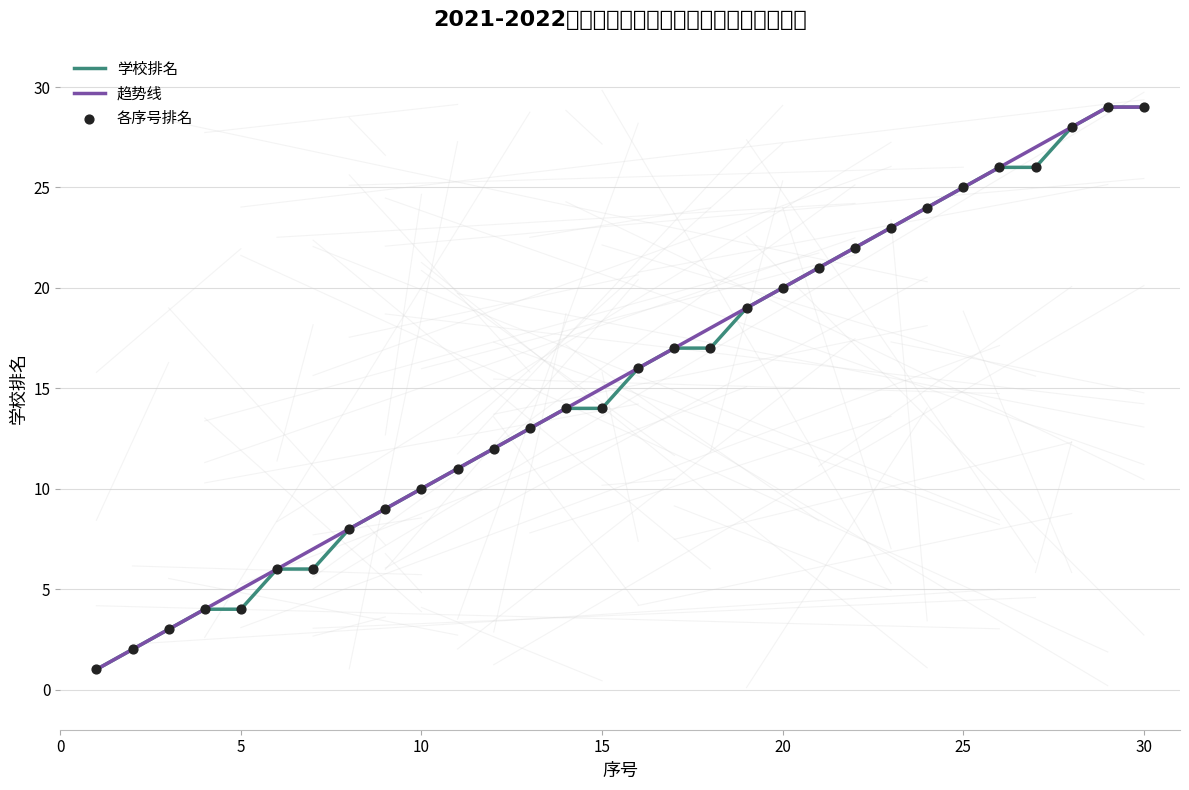

Approximately how many times larger is the value at 11 compared to 18?

0.6